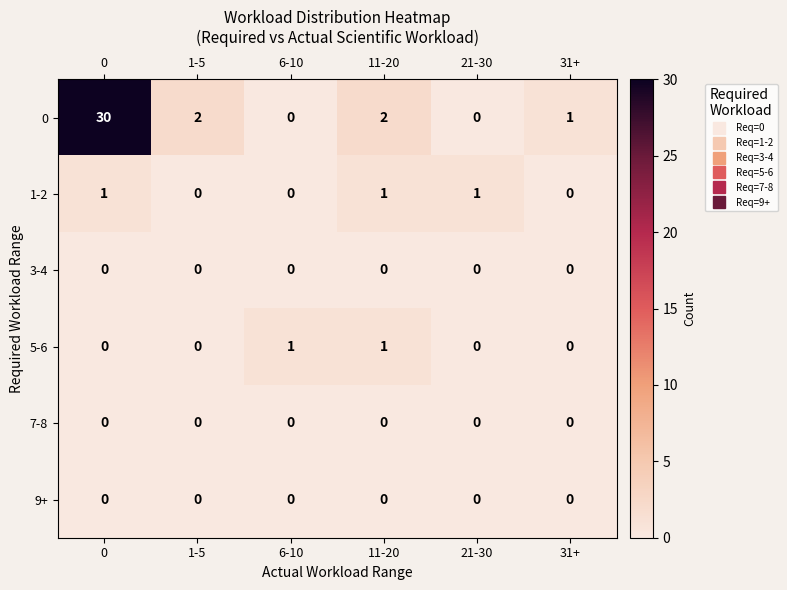

Which series has the largest range (max minus min)?

0